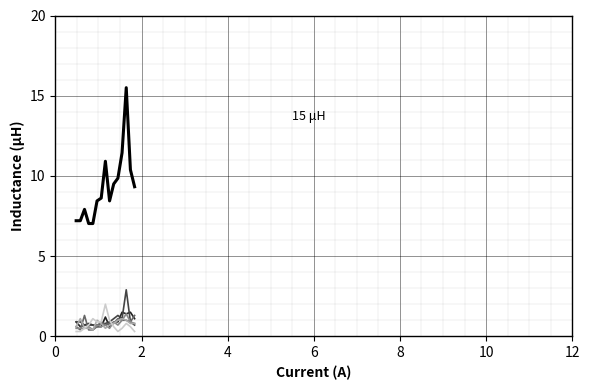

What is the greatest value displayed?

15.5